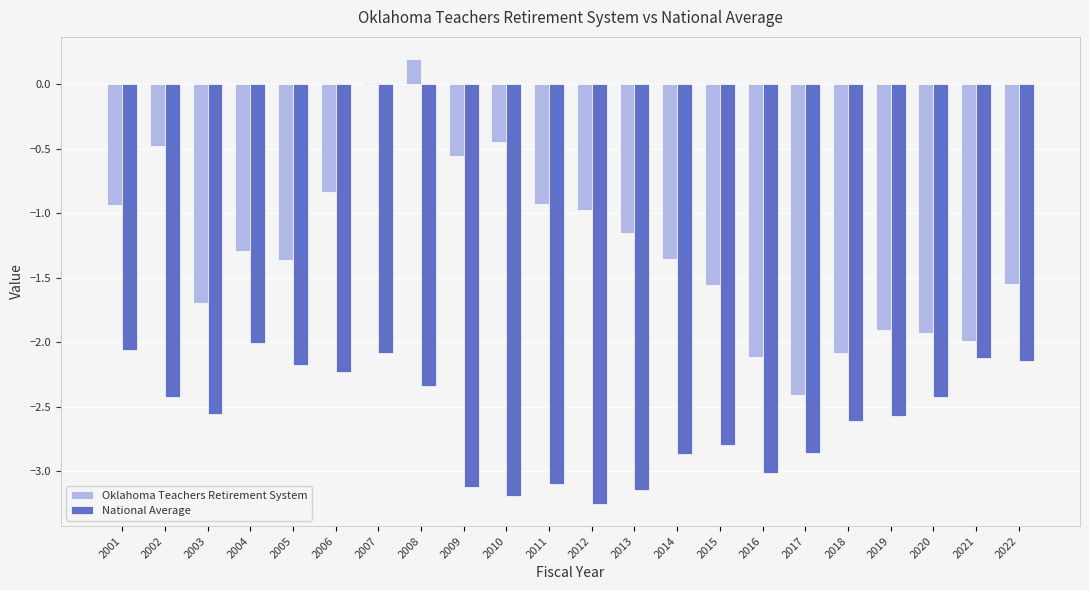

What is the total value across all series at 2012?

-4.2